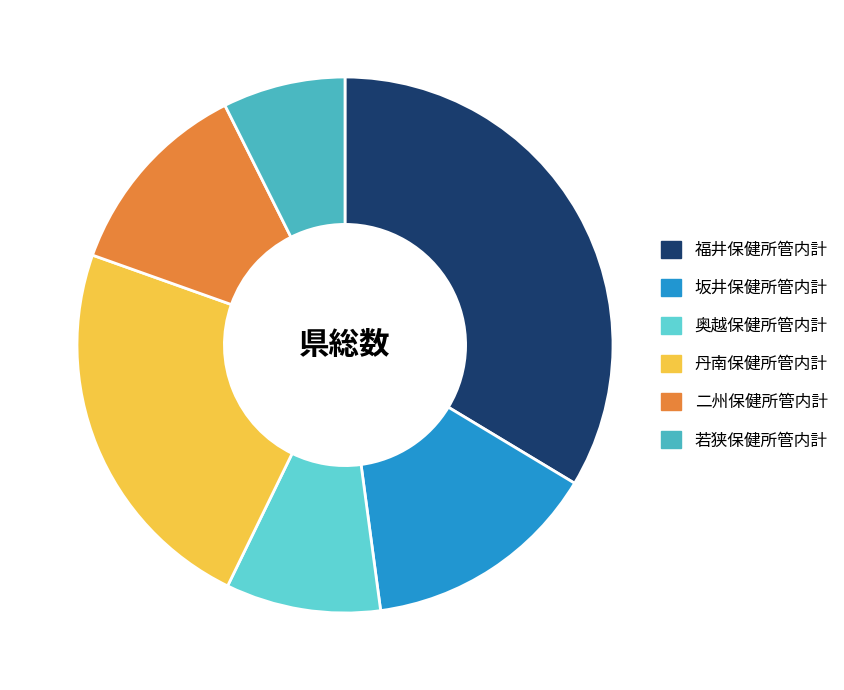

Do 坂井保健所管内計 and 丹南保健所管内計 together represent more than half of the pie?

No